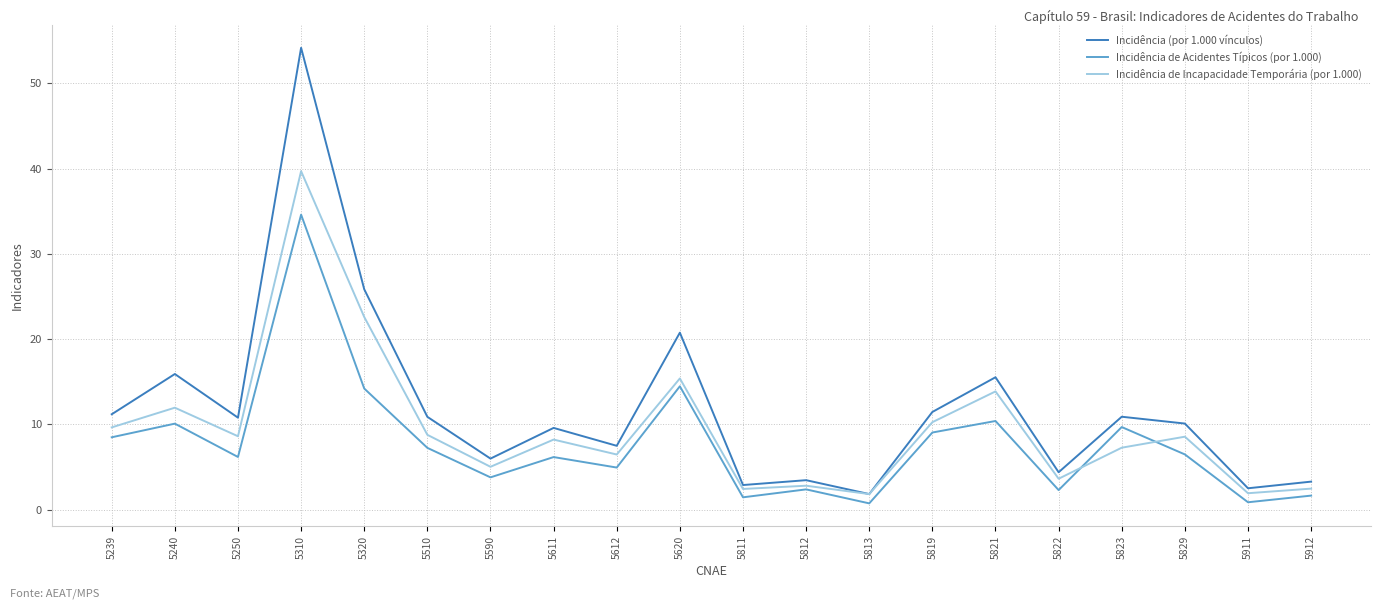

What is the difference between the Incidência de Incapacidade Temporária (por 1.000) values at 5239 and 5829?

1.1